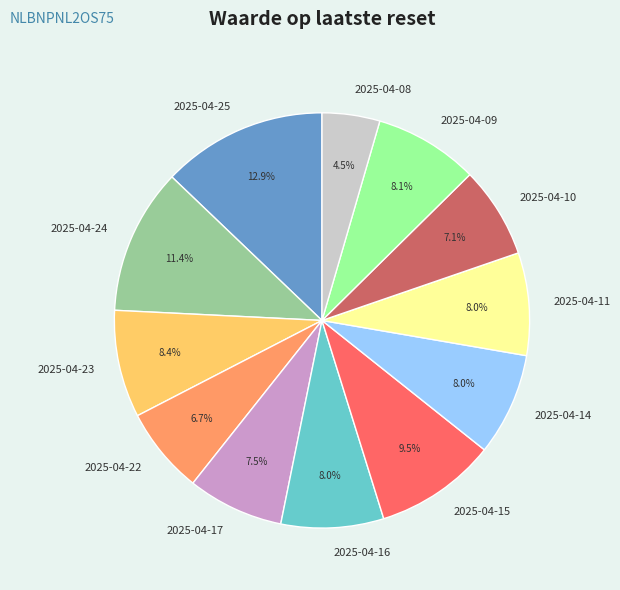

True or false: 2025-04-16 accounts for 8% of the total.

True